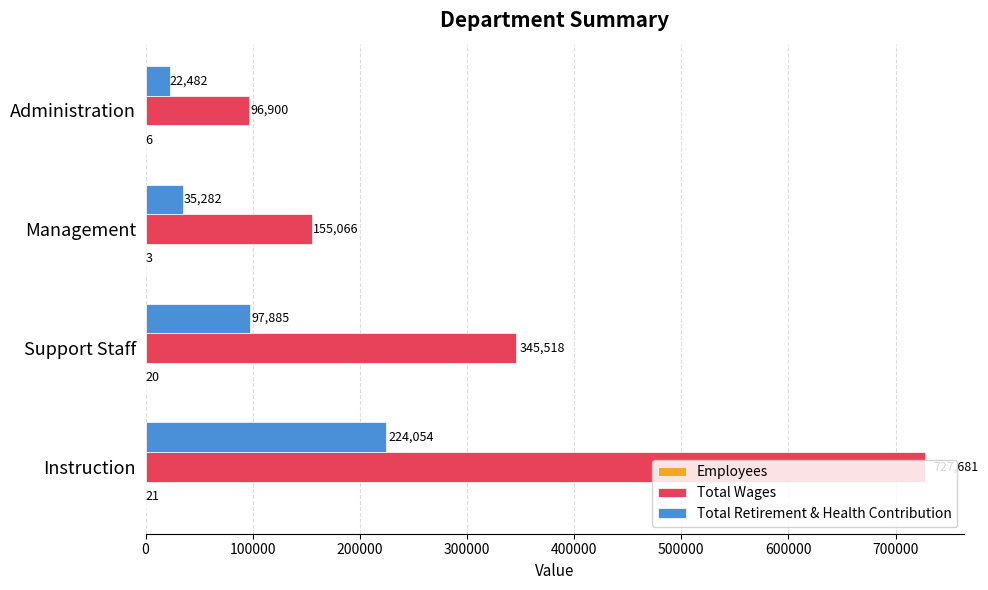

At which category is the sum across all series the highest?

Instruction